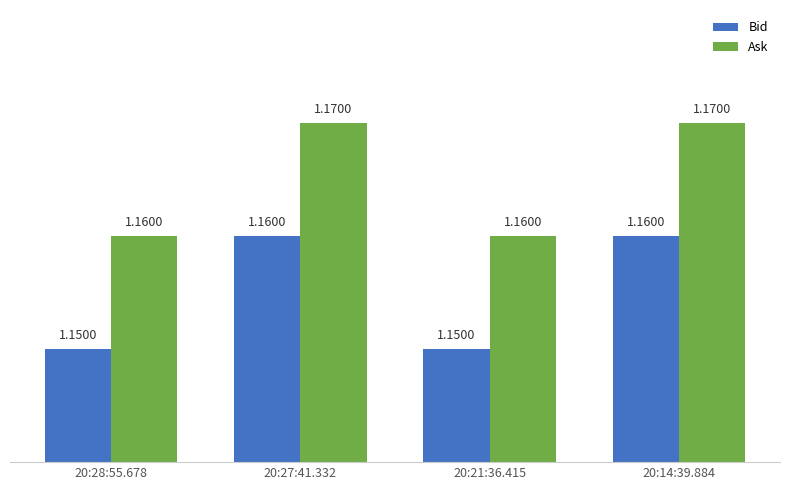

Rank the series by their average value, from lowest to highest.

Bid, Ask